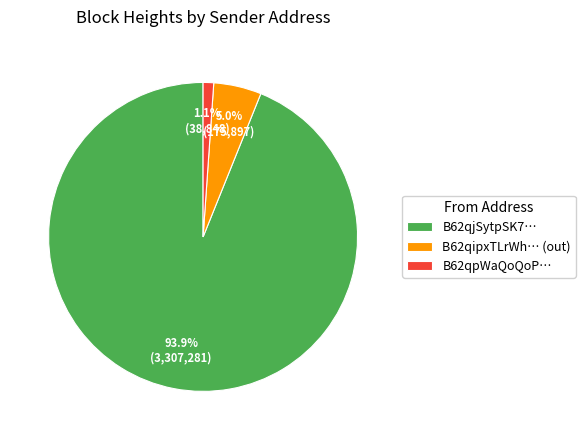

Which has a higher value, B62qjSytpSK7… or B62qpWaQoQoP…?

B62qjSytpSK7…